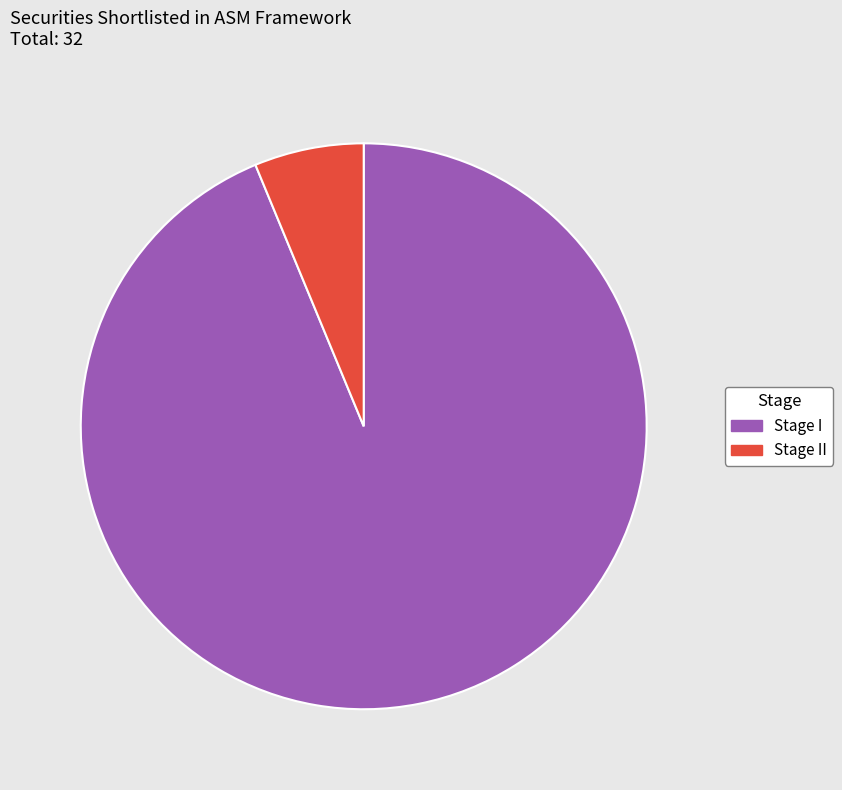

True or false: Stage I accounts for 99% of the total.

False